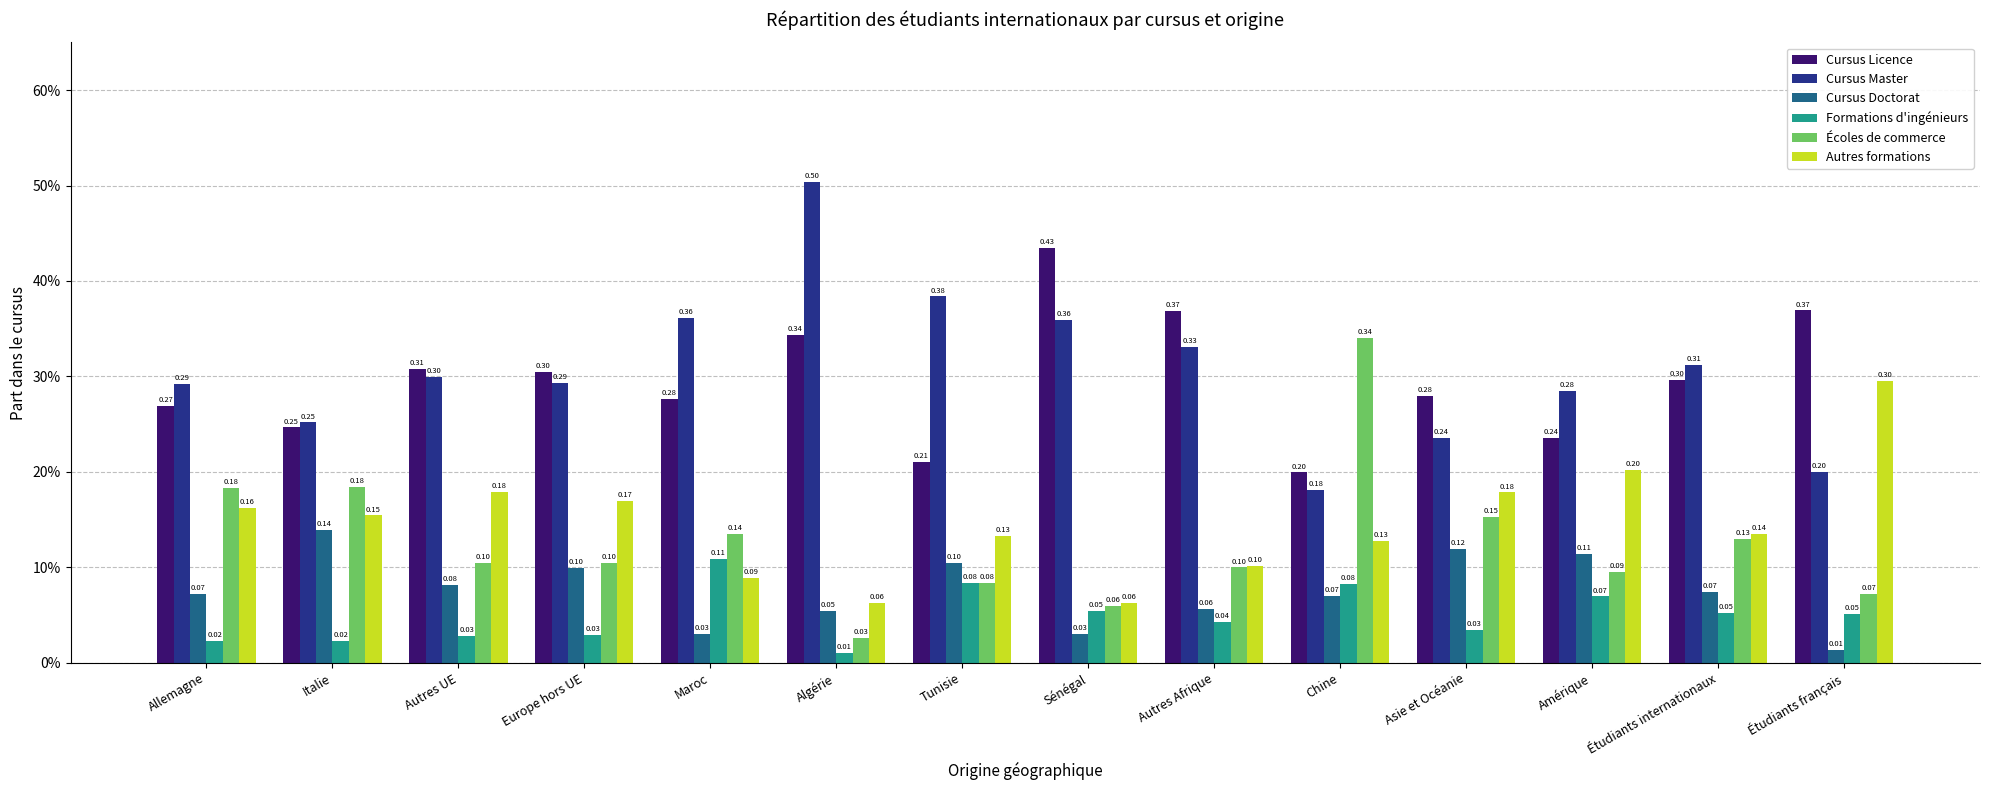

What is the approximate value of Cursus Licence at Allemagne?

0.3